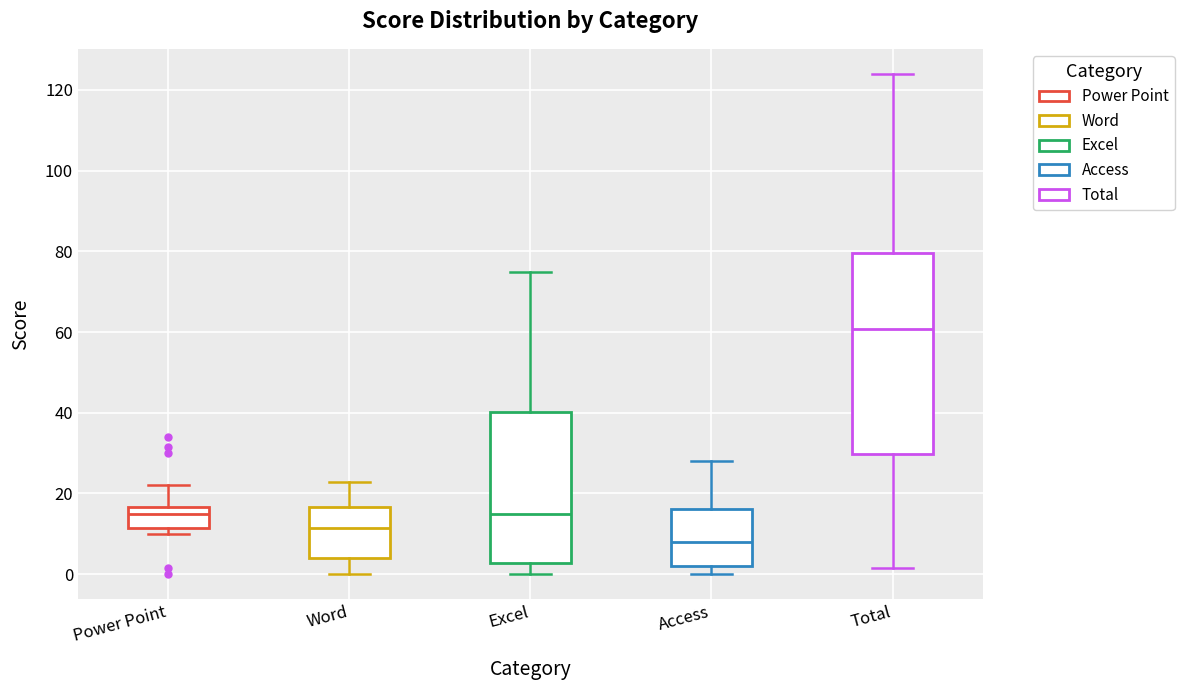

Reading left to right, read every box against the y-axis: the position of its median line, the range the box covers, and the ends of its whiskers. The values are not printed on the chart, so give them approximately, as read against the axis.

Power Point: median 16 (just below the box's upper edge), box 12 to 16, whiskers 10 to 22
Word: median 12, box 4 to 16, whiskers 0 to 22
Excel: median 16, box 2 to 40, whiskers 0 to 76
Access: median 8, box 2 to 16, whiskers 0 to 28
Total: median 60, box 30 to 80, whiskers 2 to 124